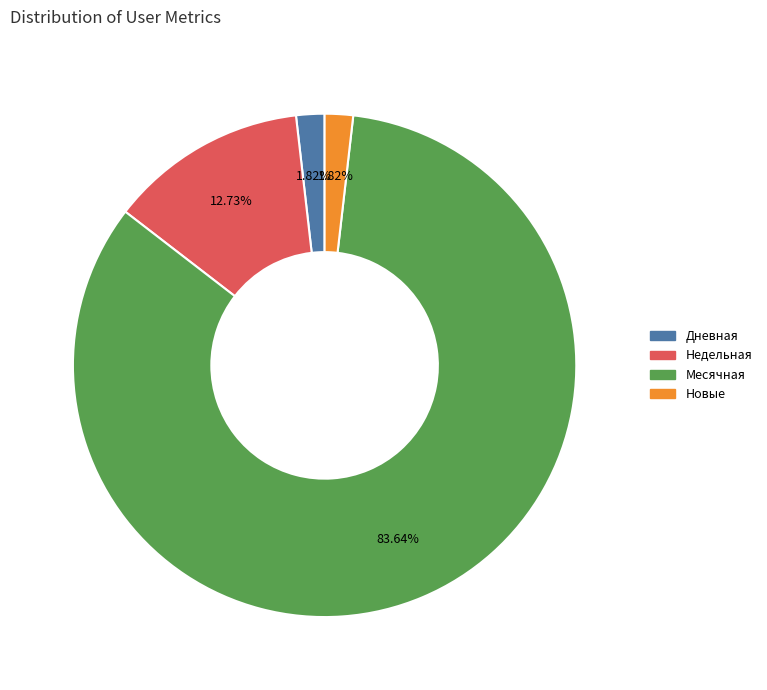

Does any single category account for the majority?

Yes